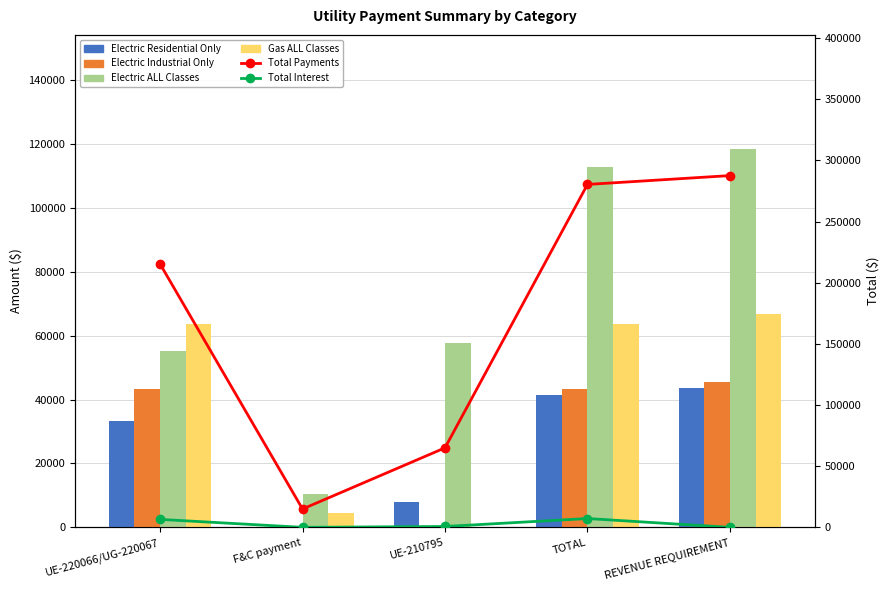

What is the label of the 2nd bar from the left?

F&C payment